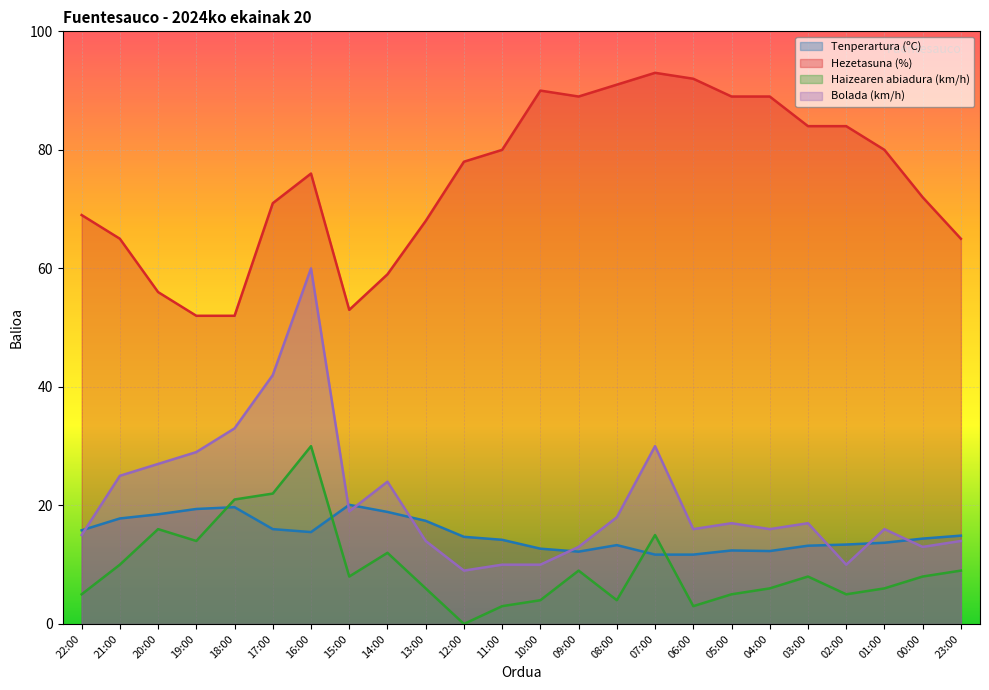

At which category does the chart reach its minimum across all series?

12:00